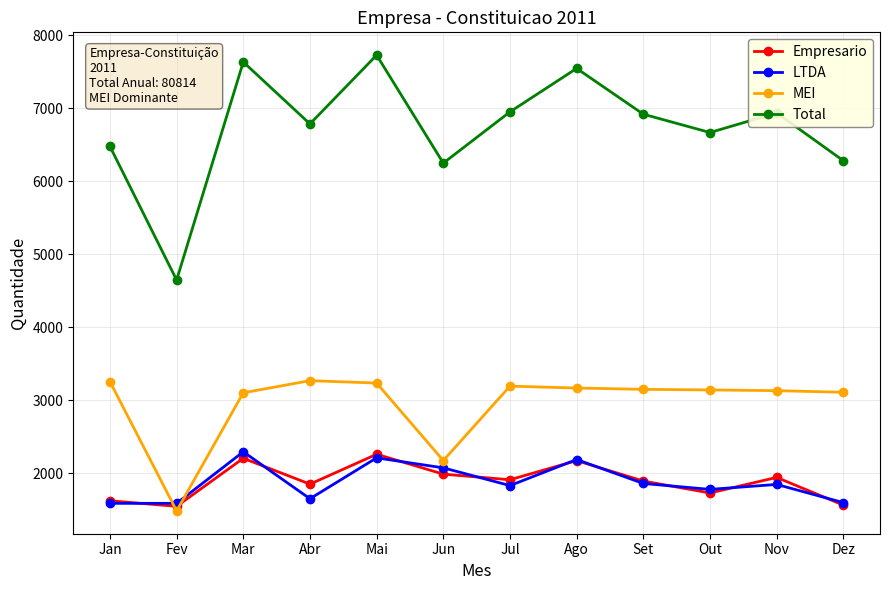

In Total, how many points are higher than both neighbors (excluding endpoints)?

4